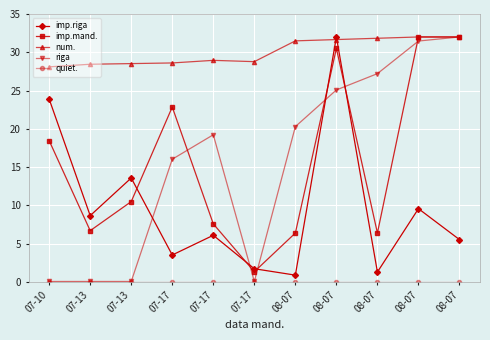

Which has a higher value, 07-13 or 08-07?

07-13